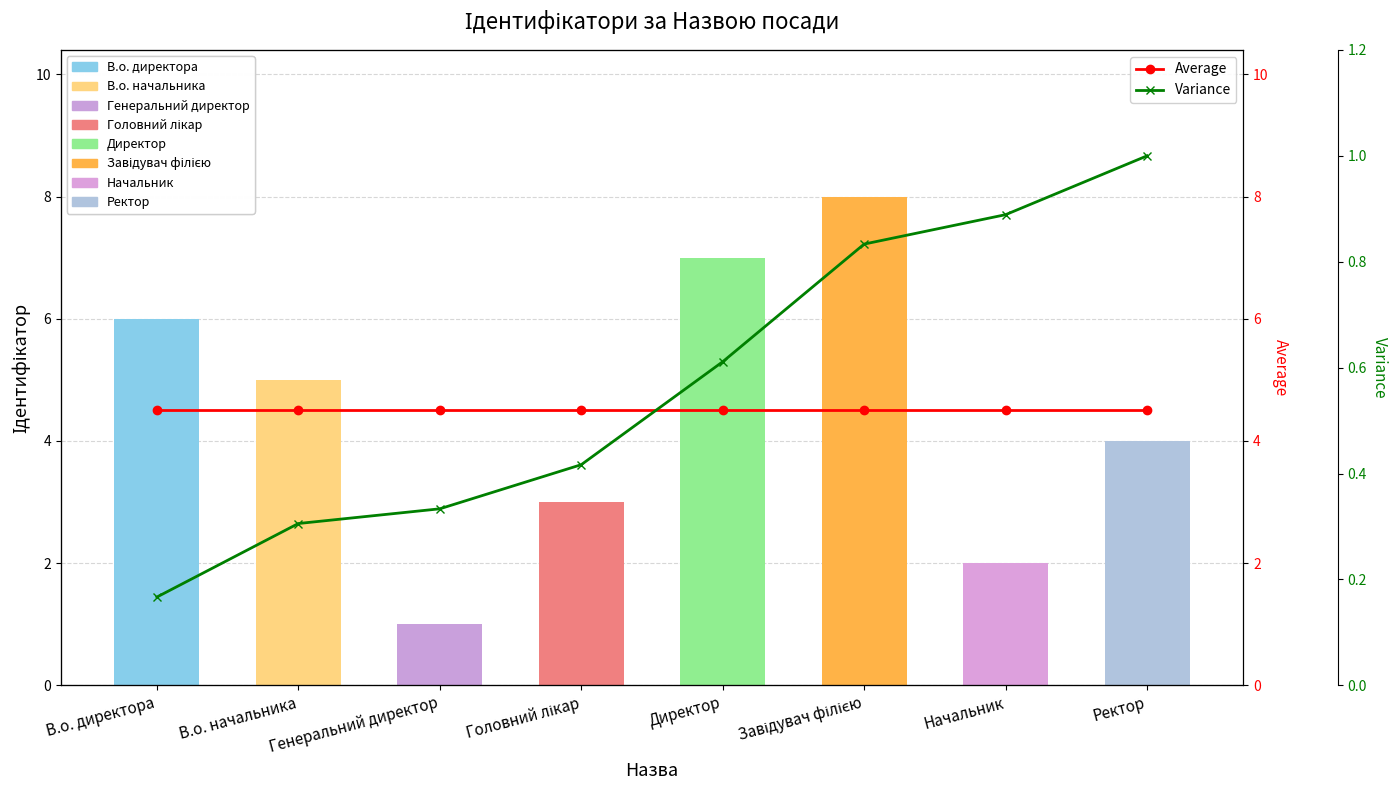

Is it true that Variance equals 0.3 at Генеральний директор?

True